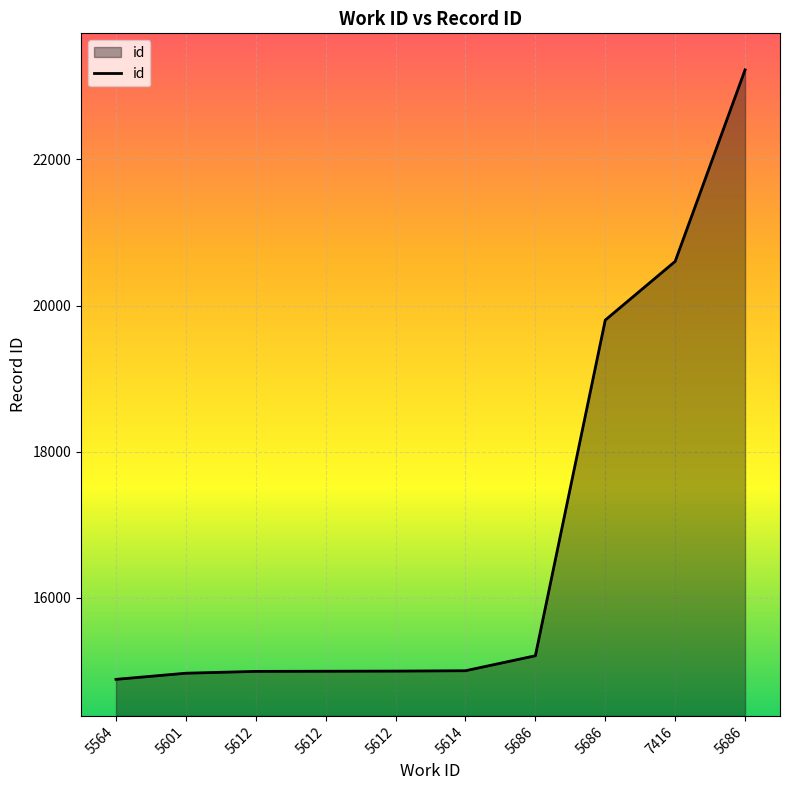

What is the label of the 10th point from the left?

5686